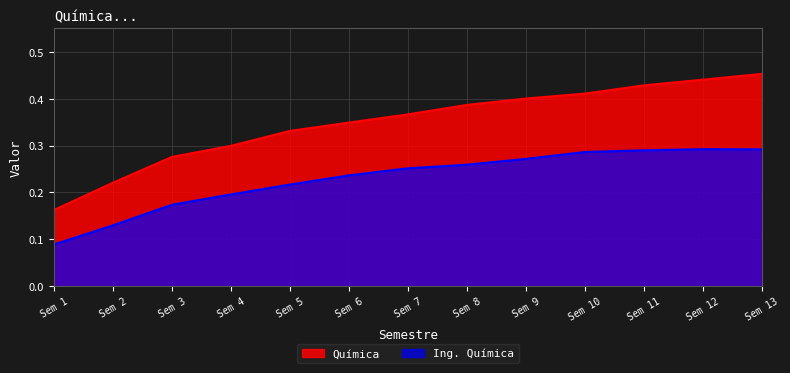

The Química series shows 0.2 at 6. True or false?

False